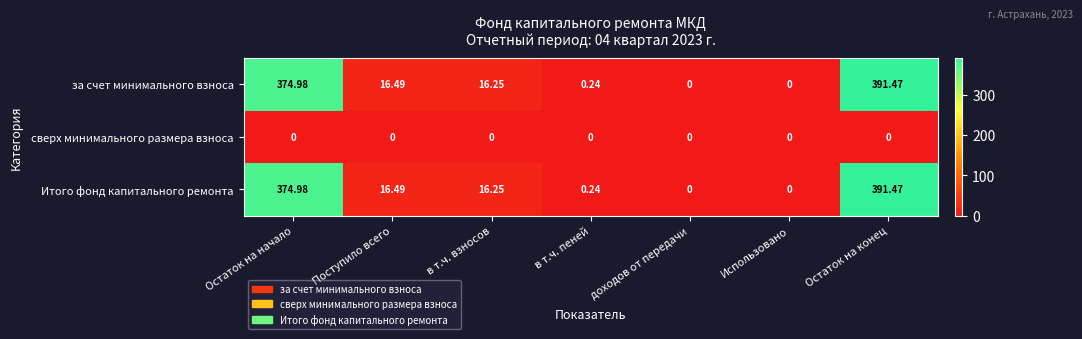

Where is за счет минимального взноса nearest to the value 195?

Поступило всего